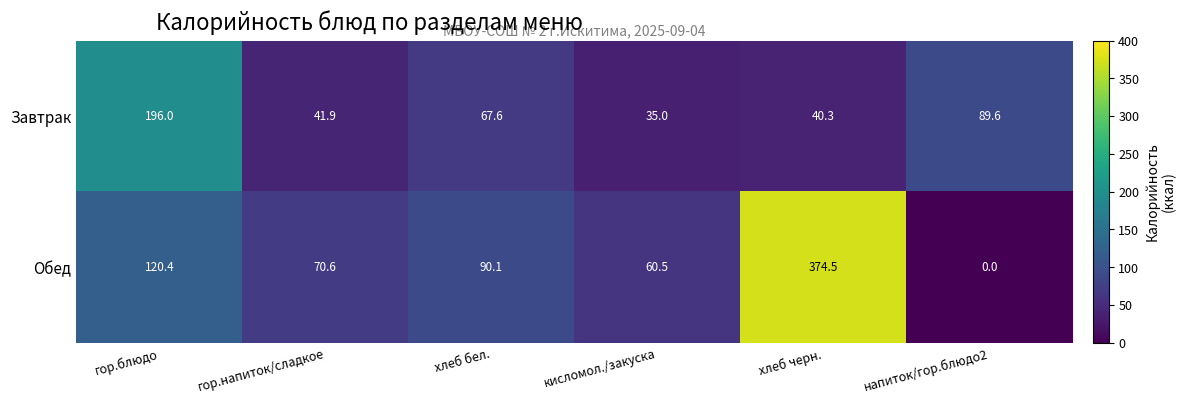

At which label is Обед closest to 187?

гор.блюдо